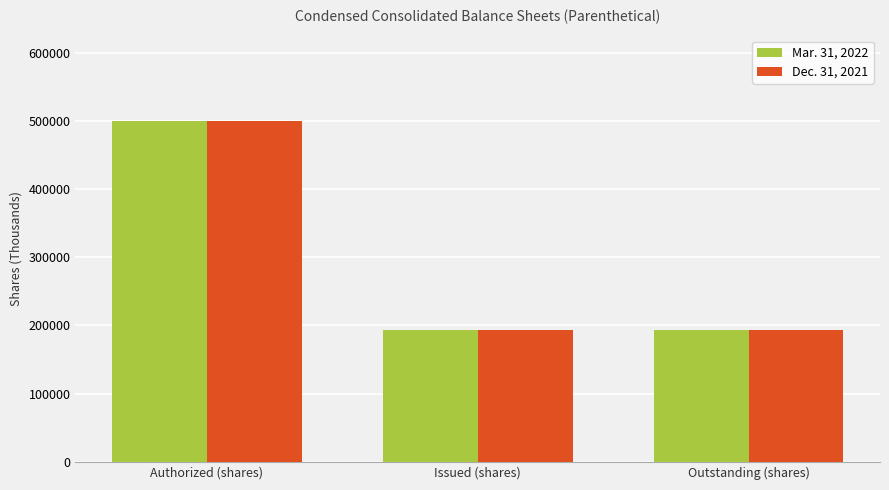

What is the label of the 2nd bar from the right?

Issued (shares)